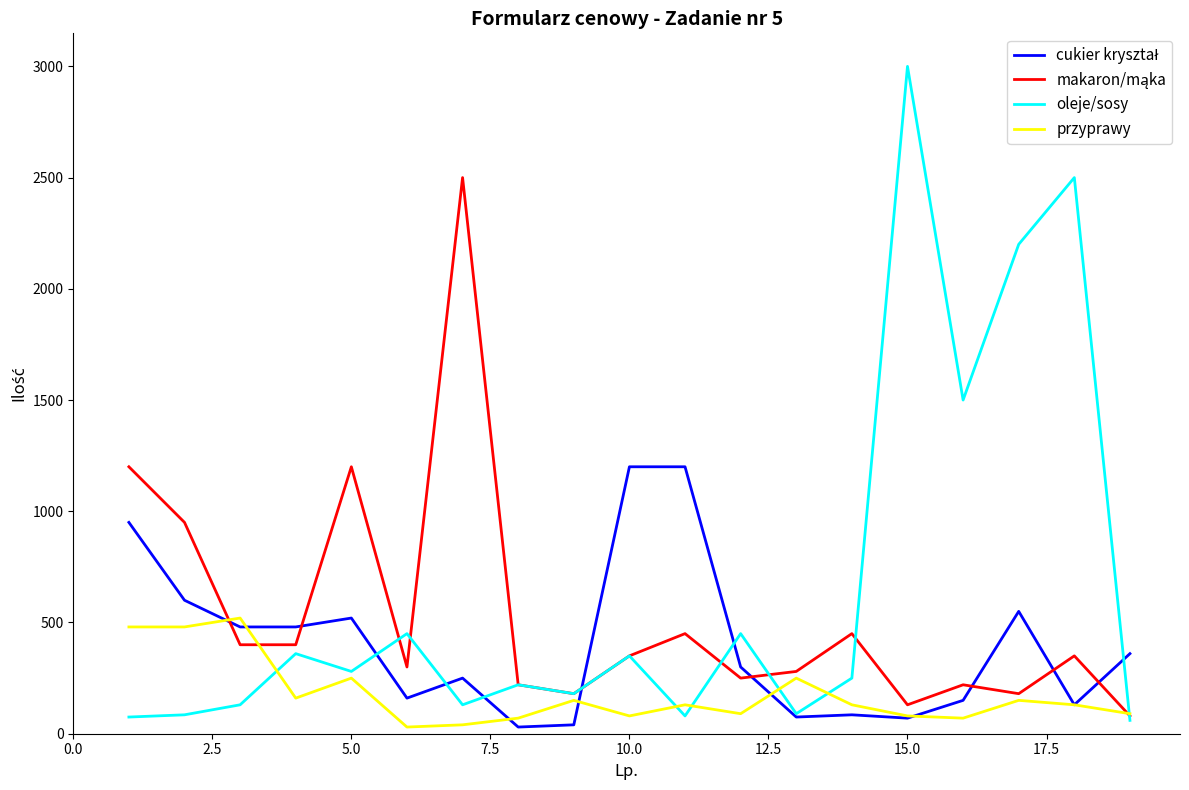

Which series has the largest range (max minus min)?

oleje/sosy